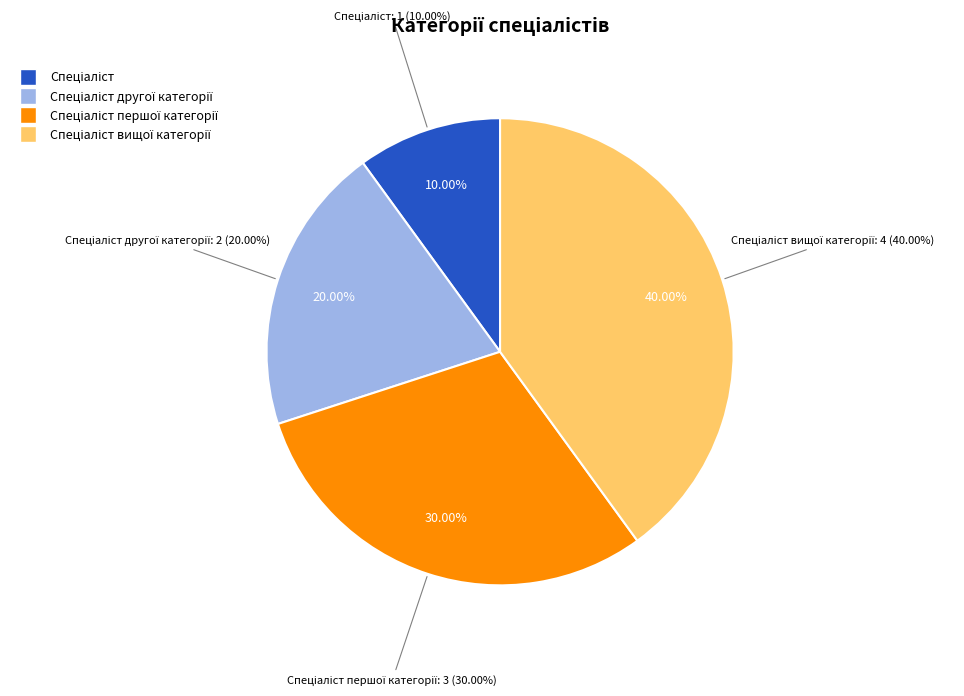

True or false: Спеціаліст вищої категорії accounts for 40% of the total.

True